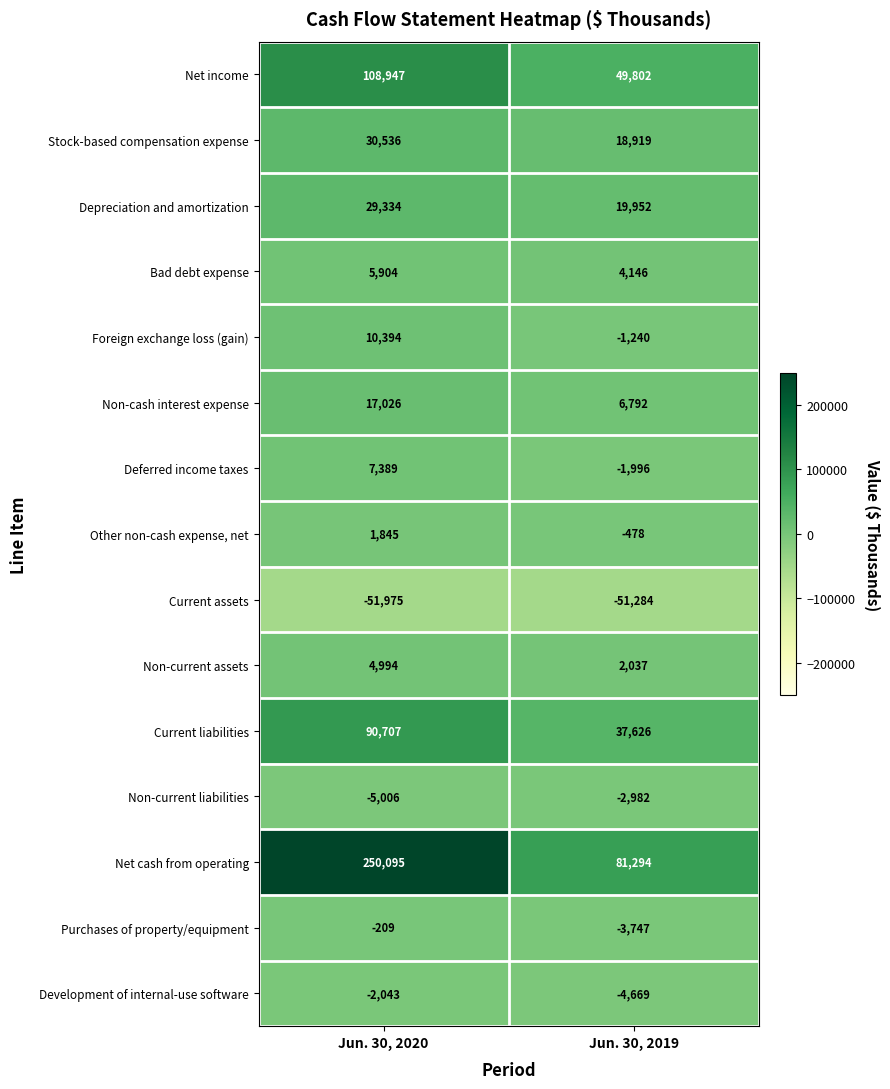

What is the difference between the highest and lowest values at Jun. 30, 2020?

302070